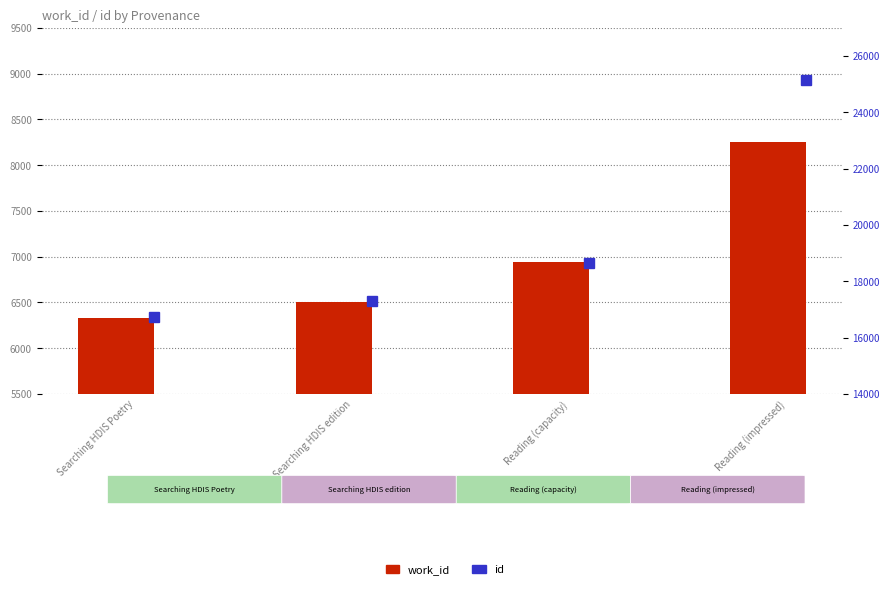

Which series has the widest spread of values?

id